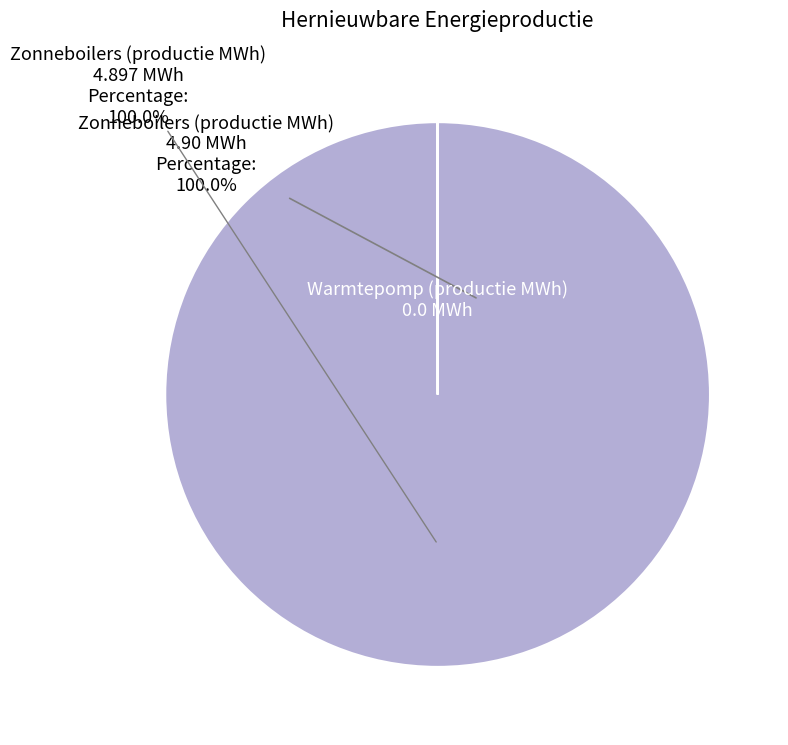

To the nearest percent, what is the difference between the largest and smallest slice percentages?

100%